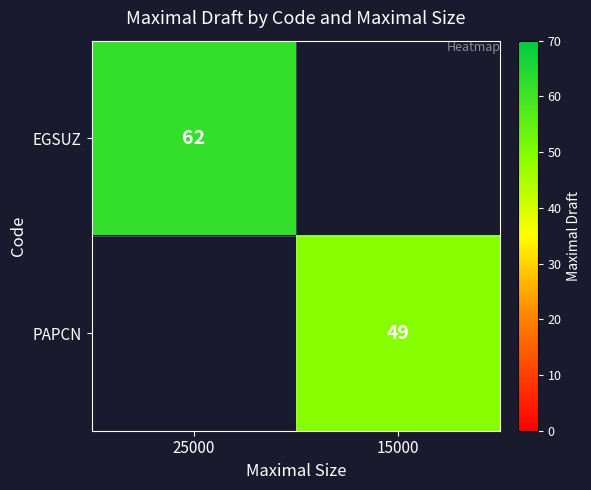

True or false: EGSUZ has a value of 62 at 25000.

True